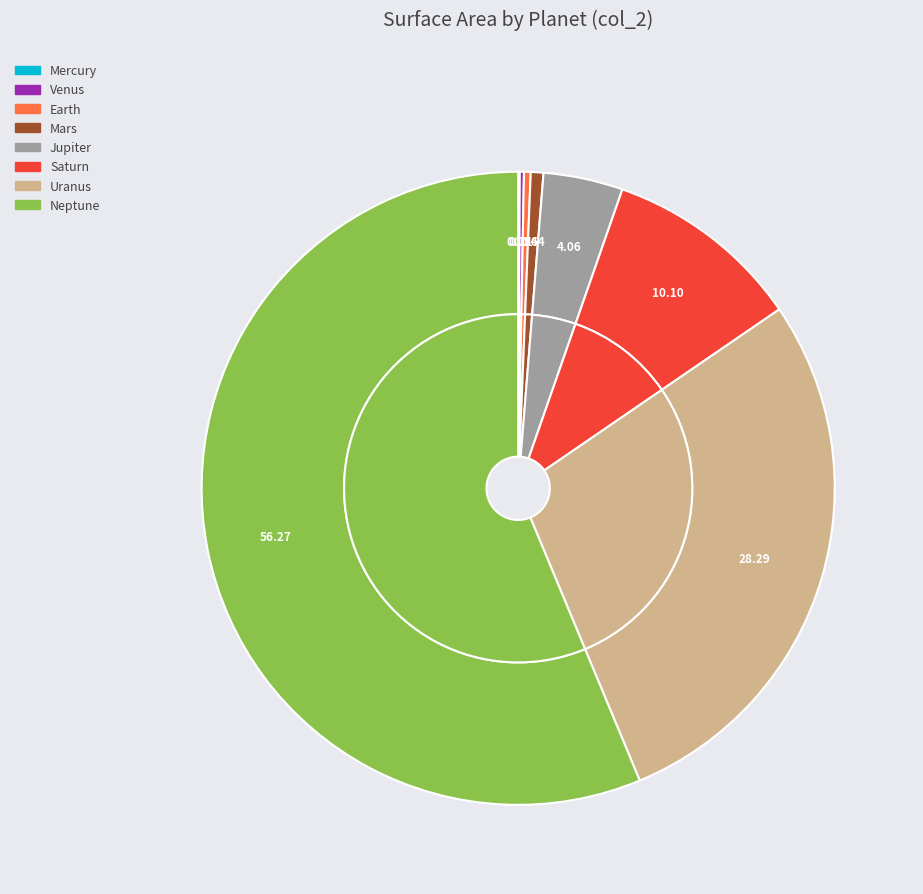

Which category has the smallest portion of the pie?

Mercury